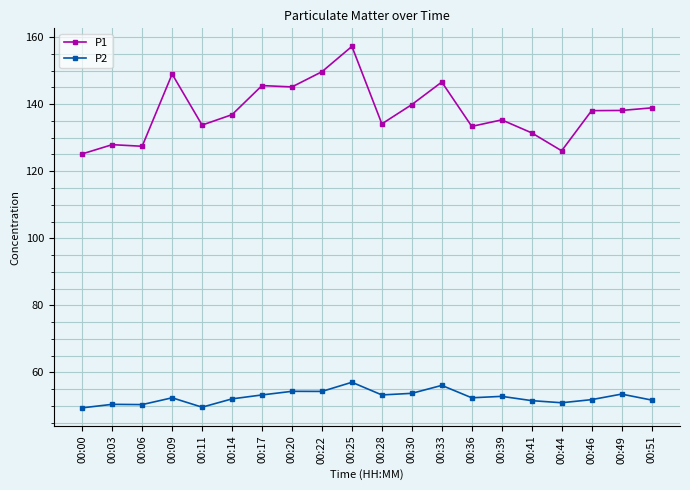

What is the spread (max minus min) of values at 00:22?

95.3